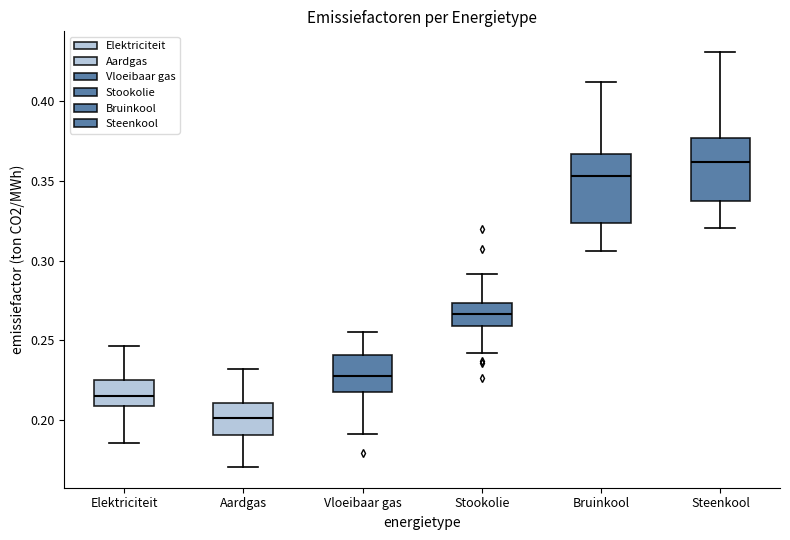

Where does the upper whisker of the box for Aardgas end on the y-axis? The values are not printed on the chart, so give them approximately, as read against the axis.

0.230